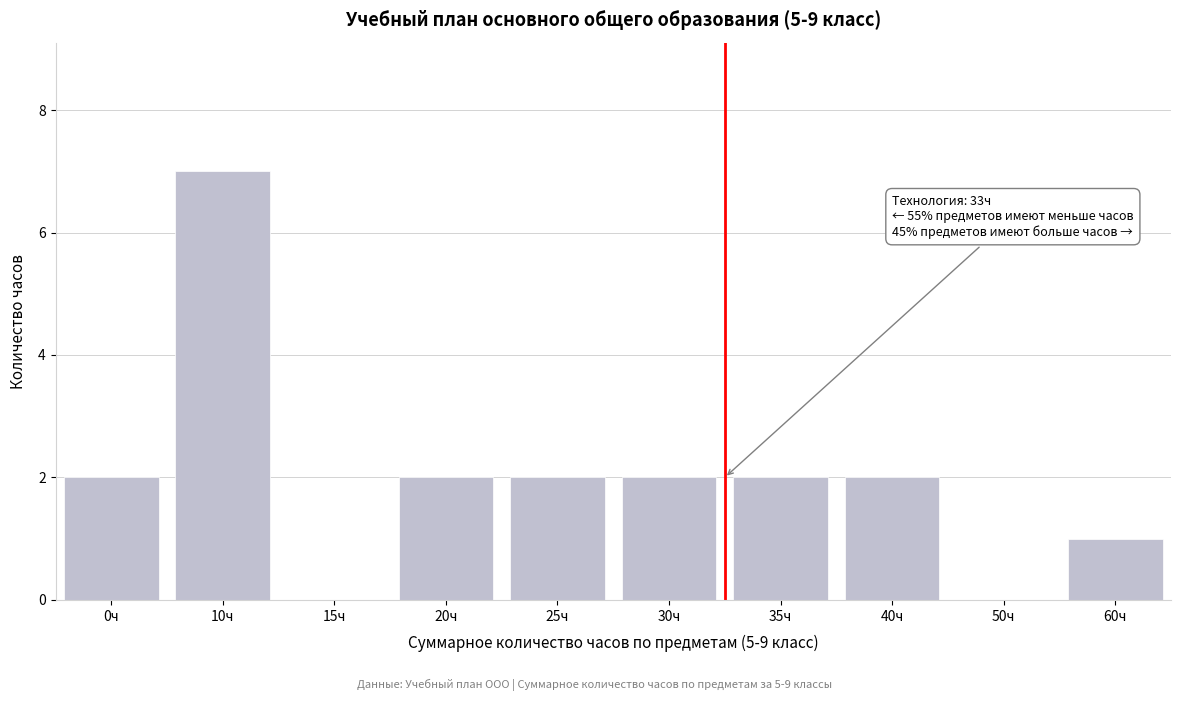

Reading right to left, extract all data points from this chart.

60ч=1	50ч=0	40ч=2	35ч=2	30ч=2	25ч=2	20ч=2	15ч=0	10ч=7	0ч=2